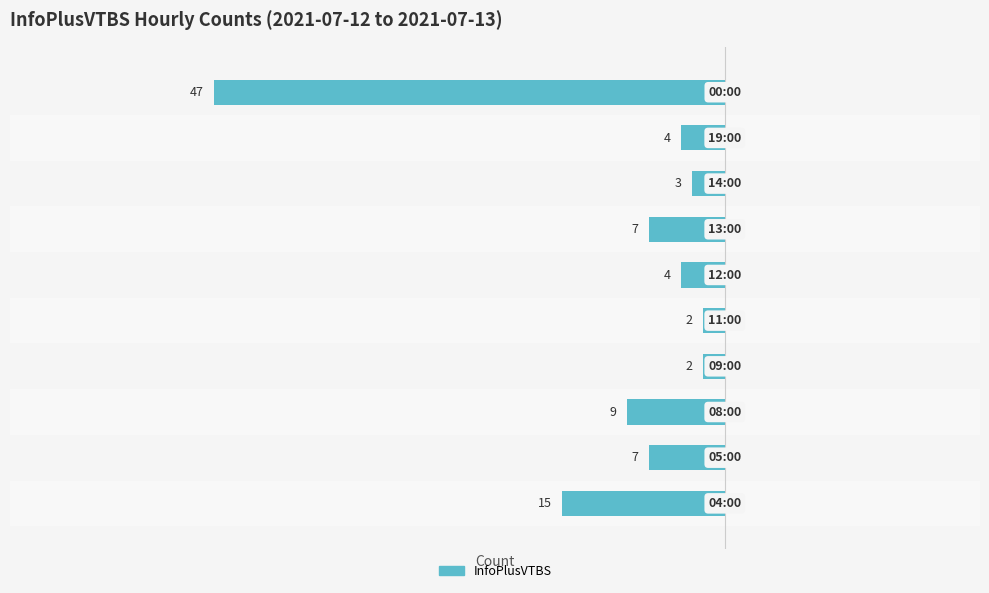

What is the sum of all values?

-100